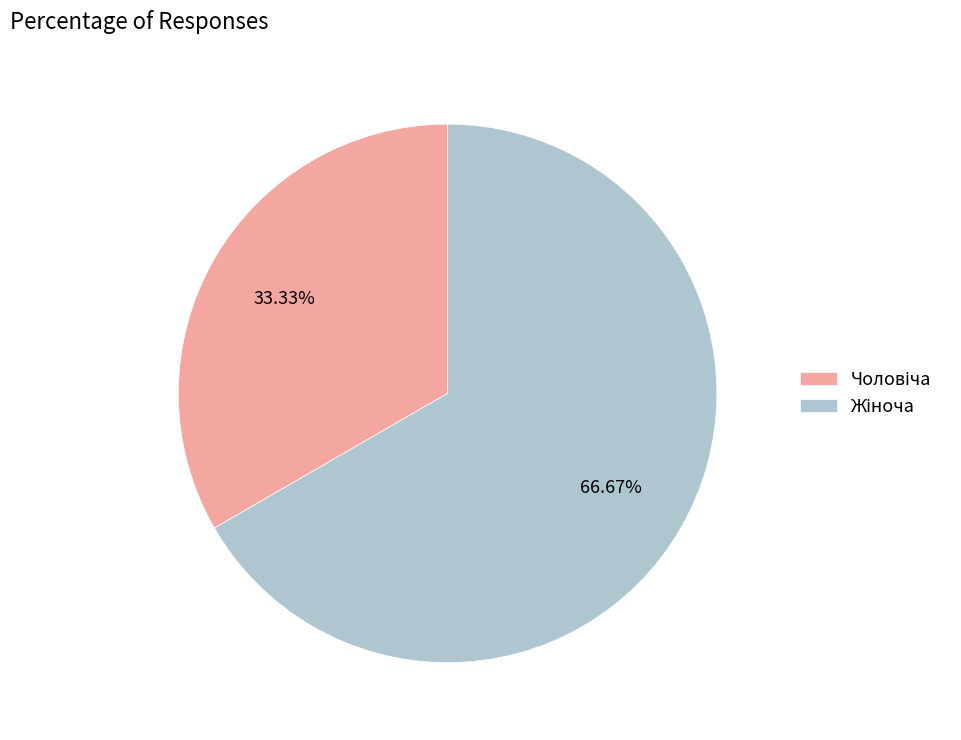

Is there a majority slice in this chart?

Yes